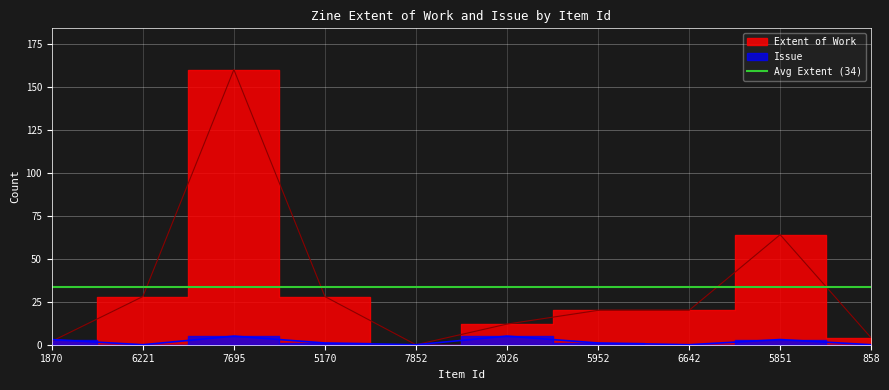

True or false: Extent of Work has more than 2 interior local peaks.

False